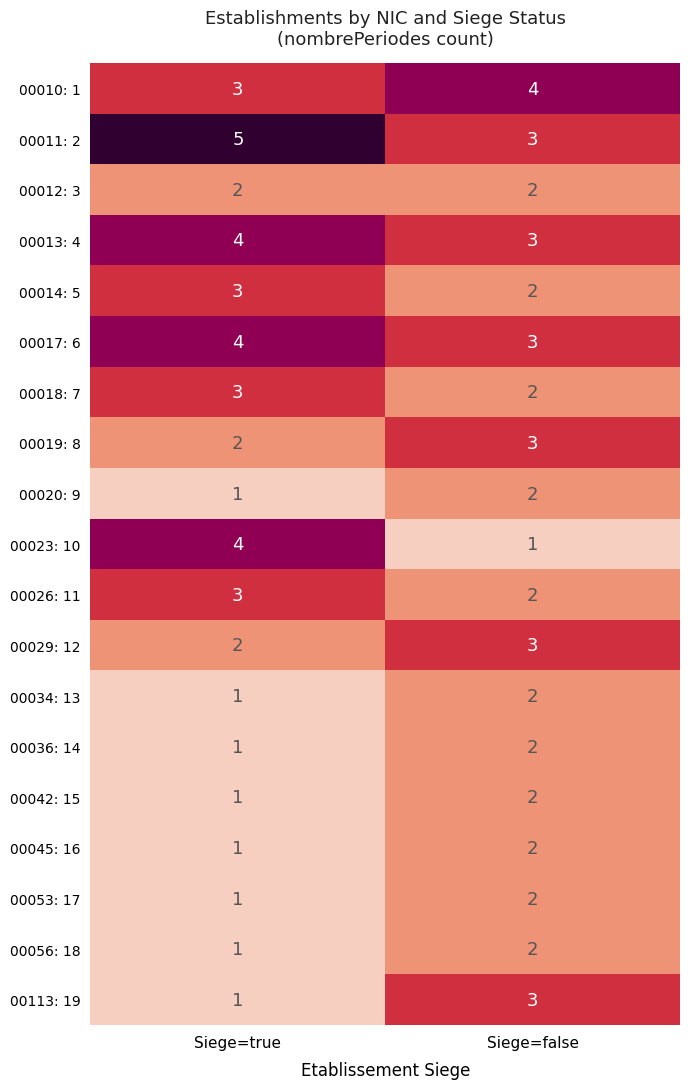

Which series has the widest spread of values?

00023: 10